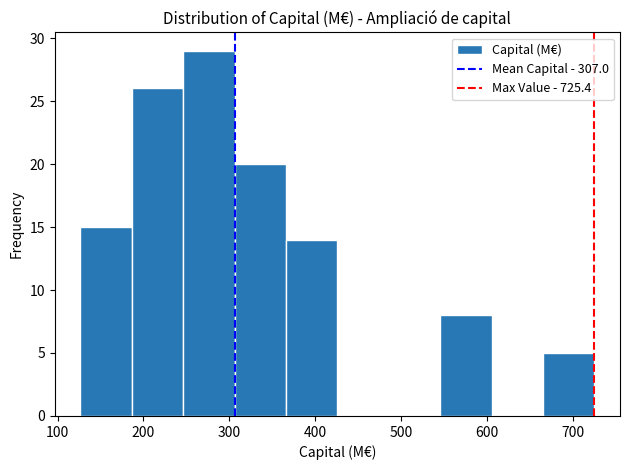

Reading left to right, transcribe this chart: for each bar, give the range it covers on the x-axis and its height. Neither the bar edges nor the heights are printed on the chart, so give them approximately, as read against the axes.

130 to 190: 15
190 to 250: 26
250 to 310: 29
310 to 370: 20
370 to 430: 14
430 to 490: 0
490 to 550: 0
550 to 610: 8
610 to 670: 0
670 to 730: 5